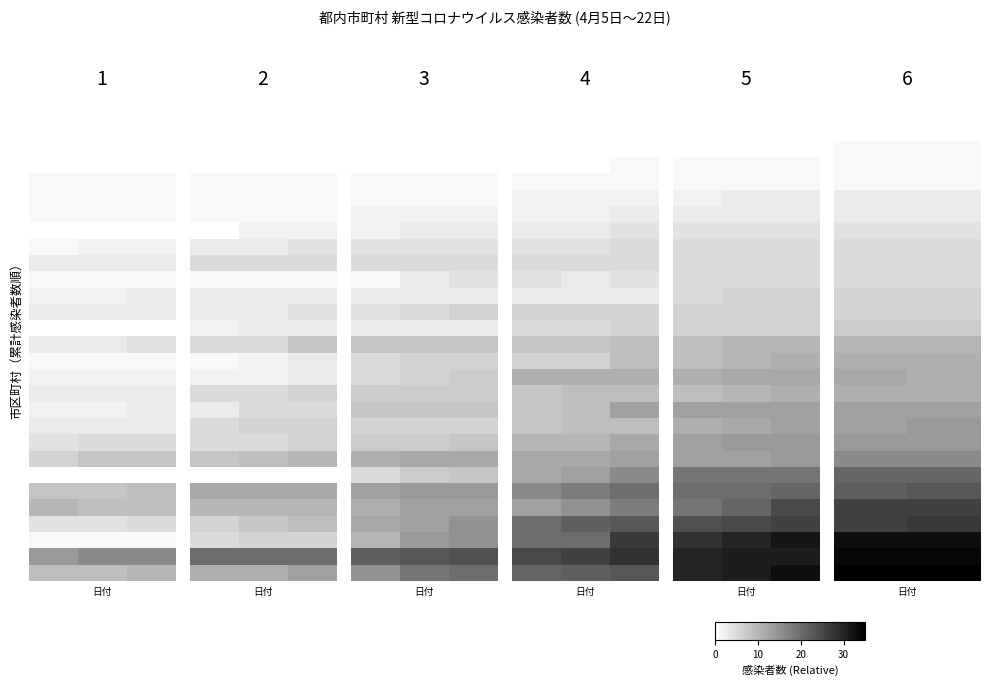

Between 10 and 0, which is larger?

10